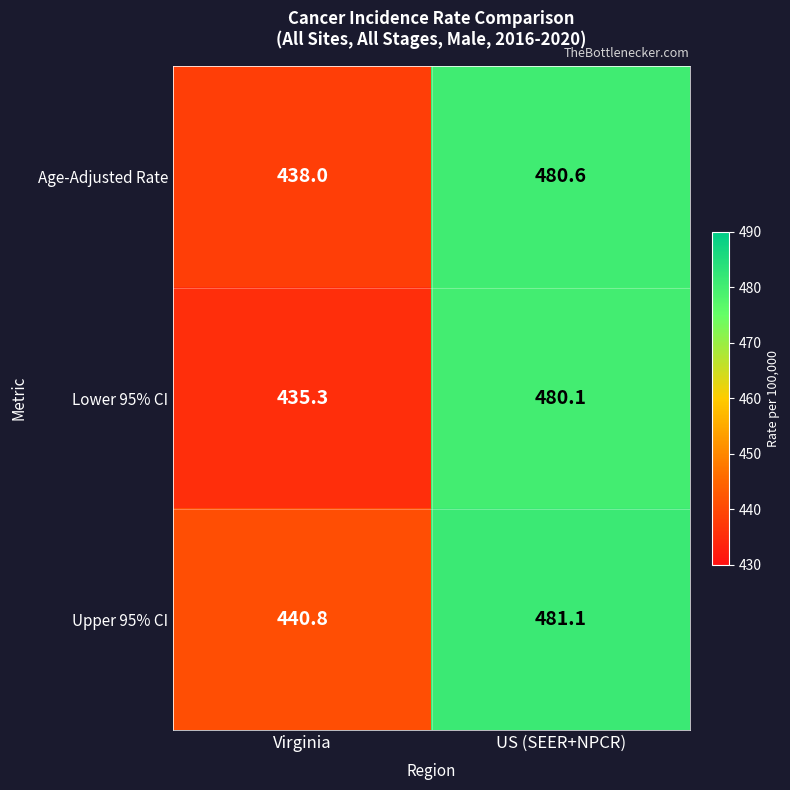

The value of Upper 95% CI at Virginia is 665.4. True or false?

False